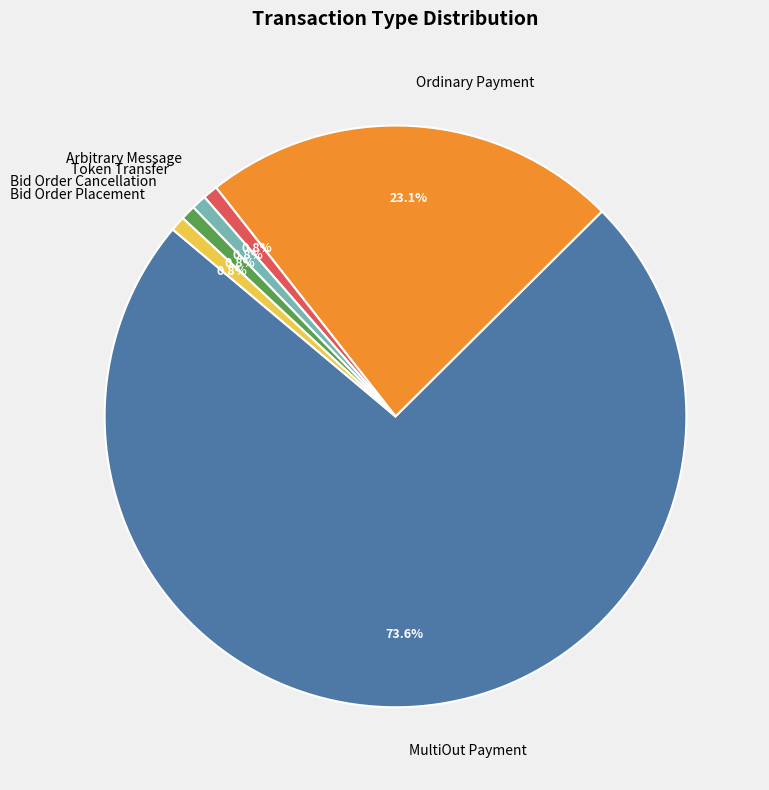

What portion of the pie excludes Arbitrary Message?

99.2%